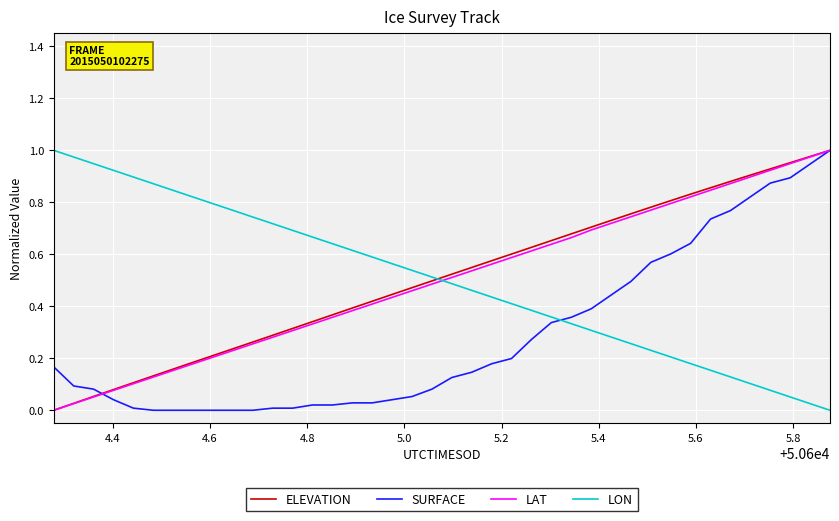

Which series ends up on top after the final intersection of SURFACE and LON?

SURFACE